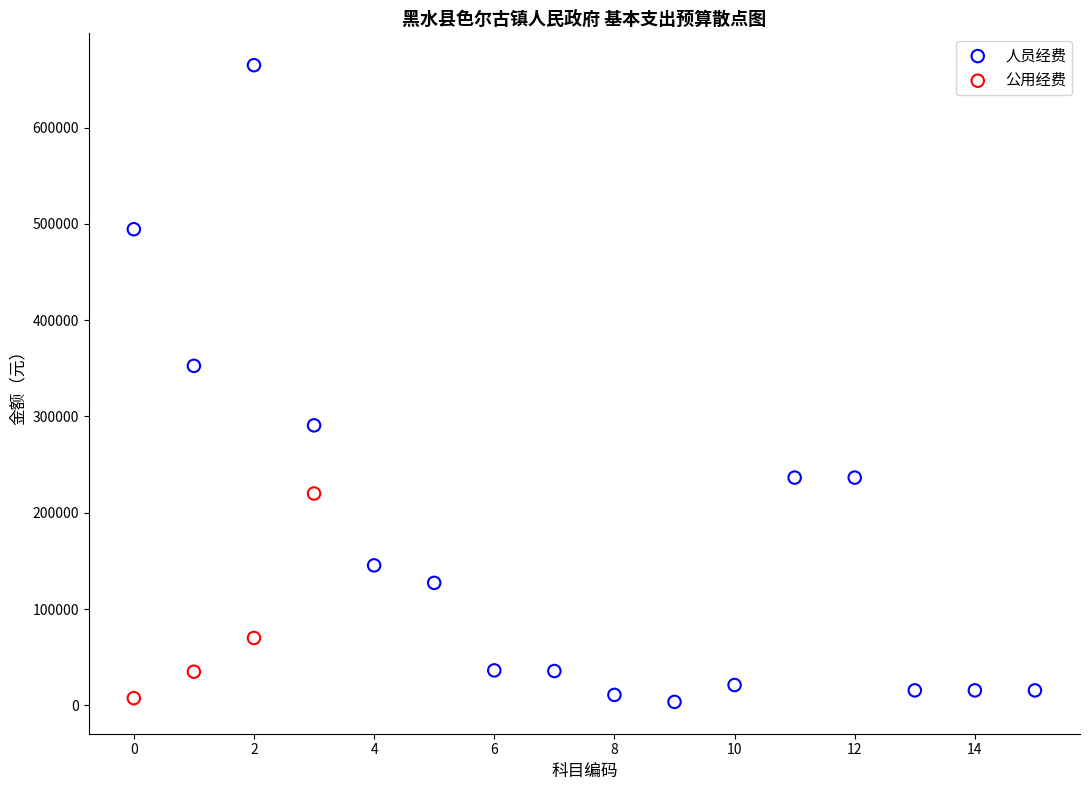

Which series has the largest Y range (max minus min)?

人员经费